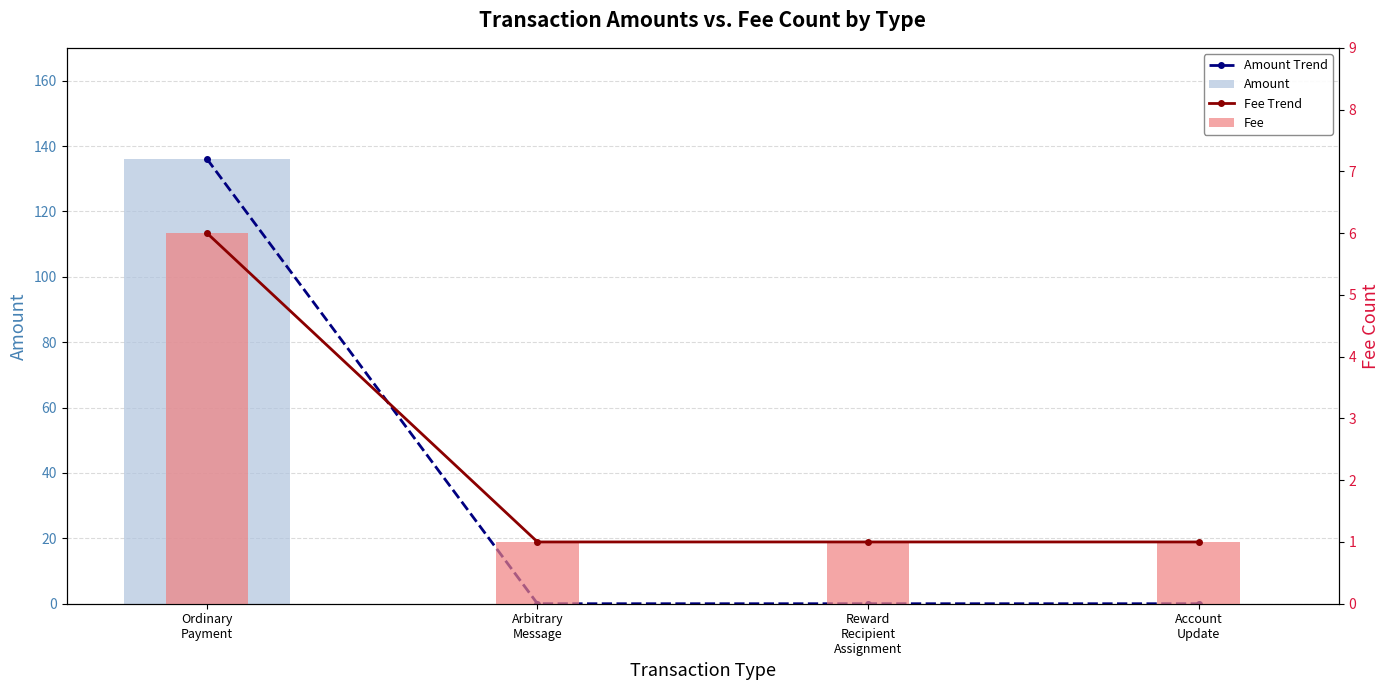

Does the chart contain any negative values?

No